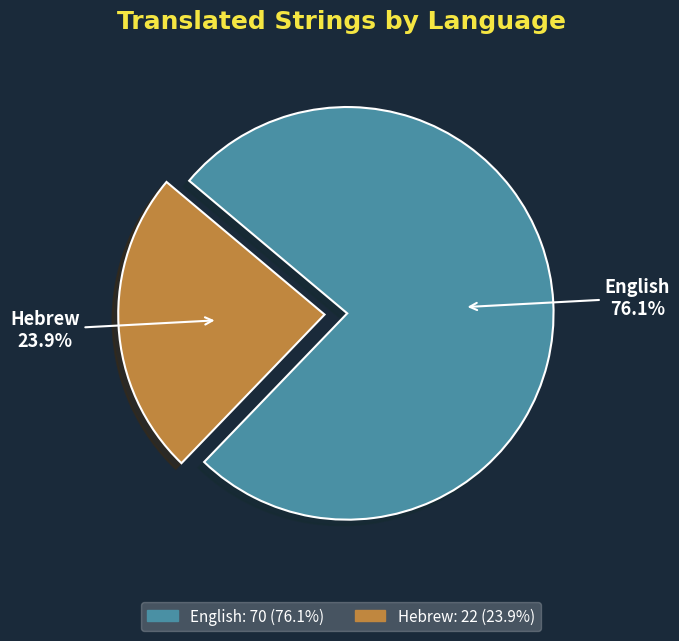

Approximately how many times larger is the value at Hebrew compared to English?

0.3